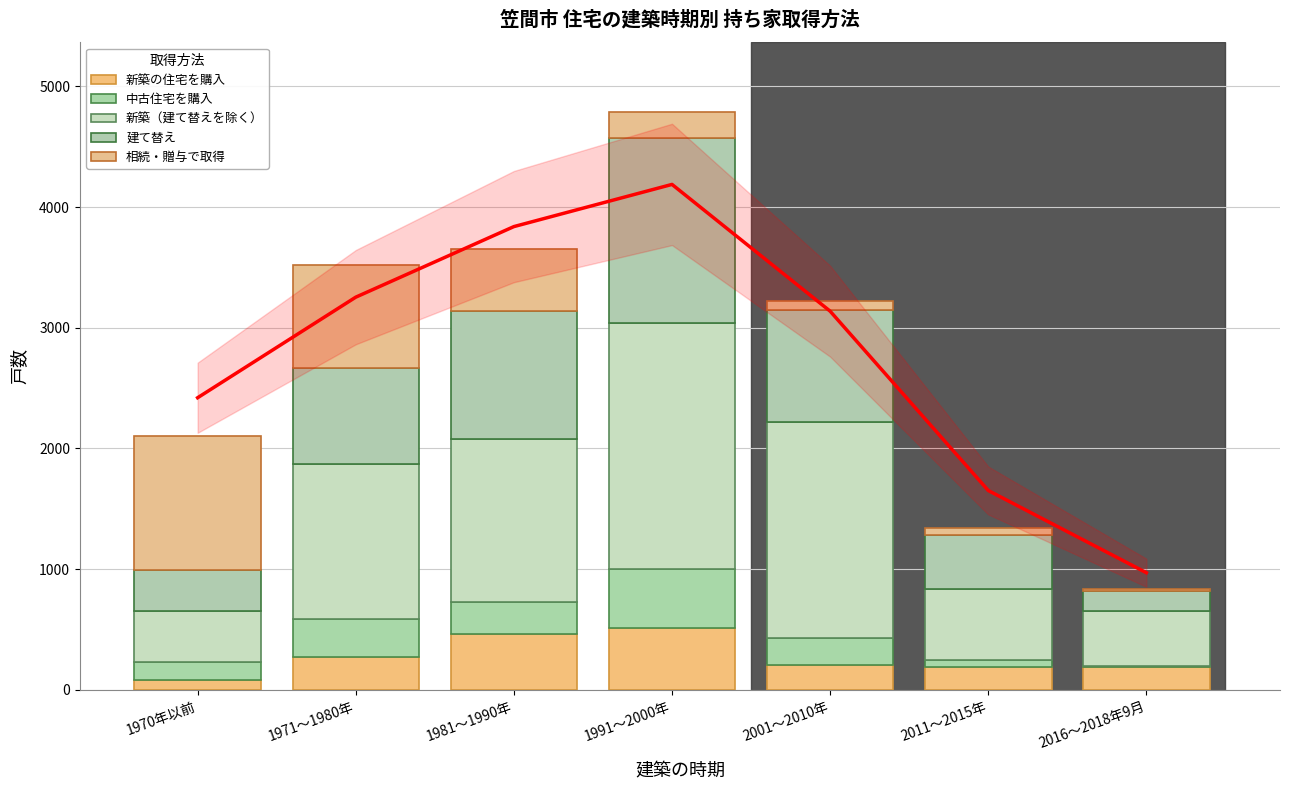

What position from the right is 1970年以前?

7